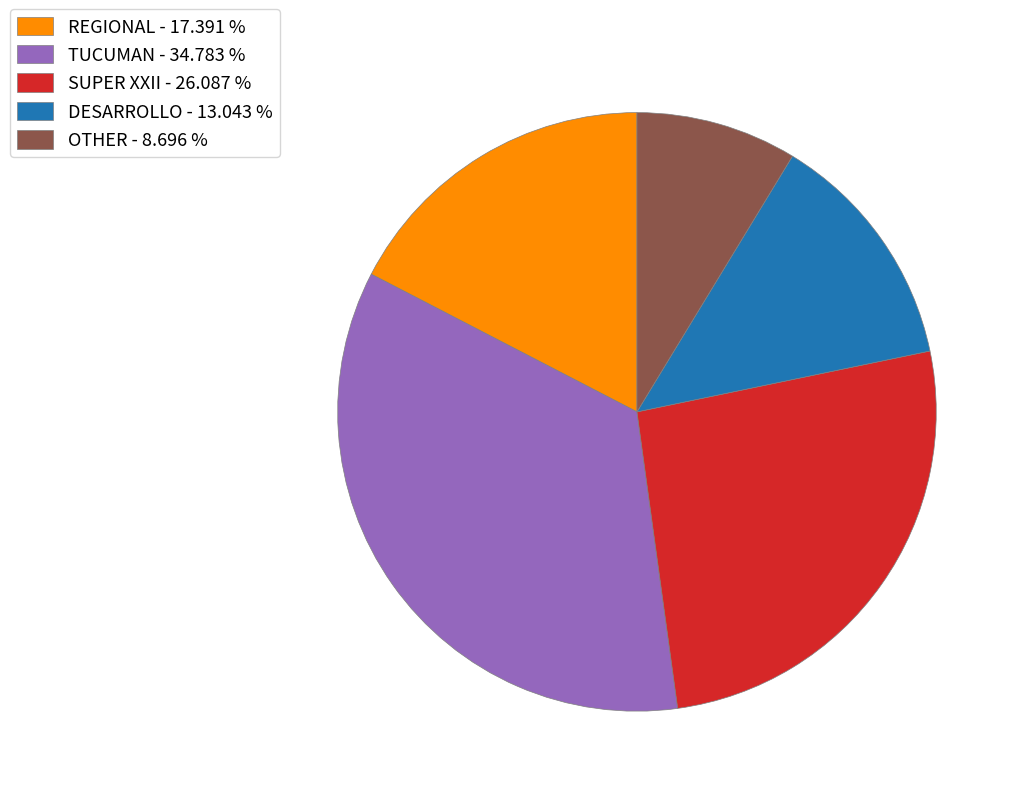

The DESARROLLO slice represents 22% of the pie. True or false?

False